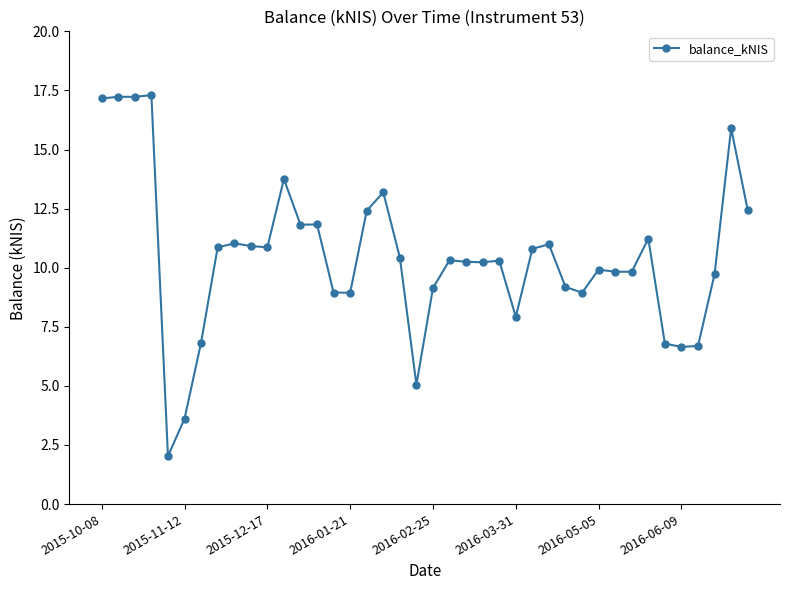

What is the average value?

10.5